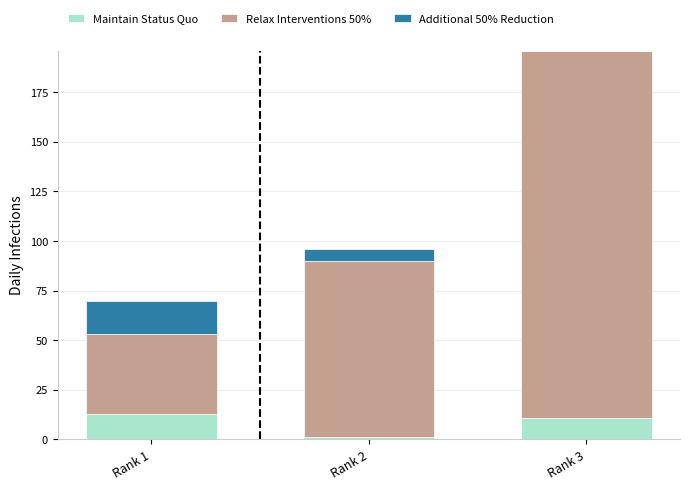

What is the total value across all series at Rank 3?

196